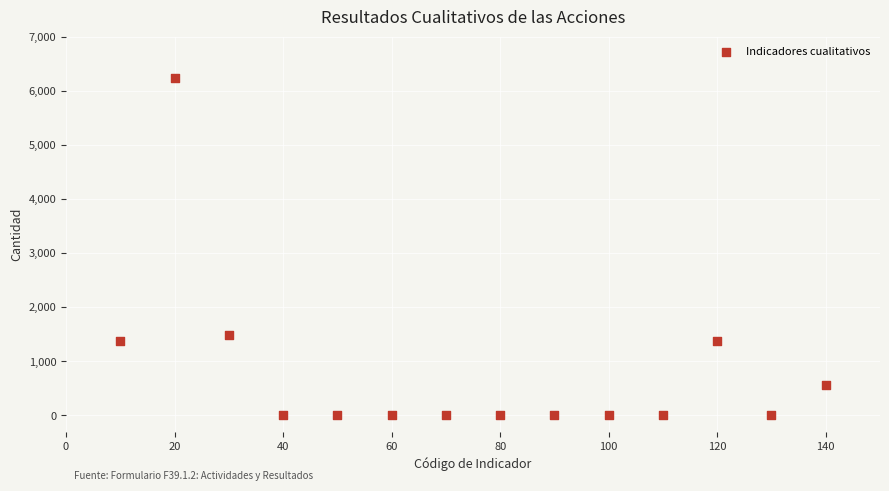

What is the range of Y values (max minus min)?

6240